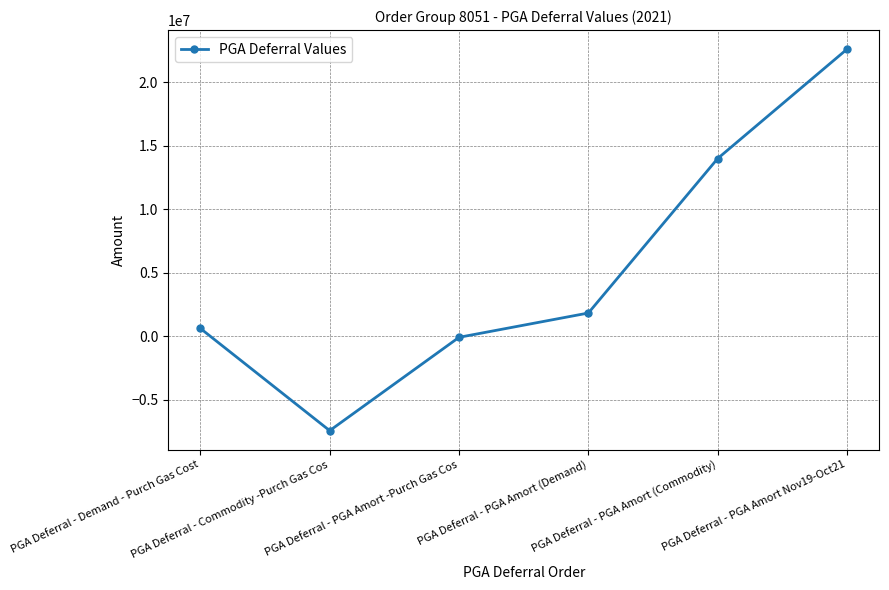

What is the average value?

5256132.0